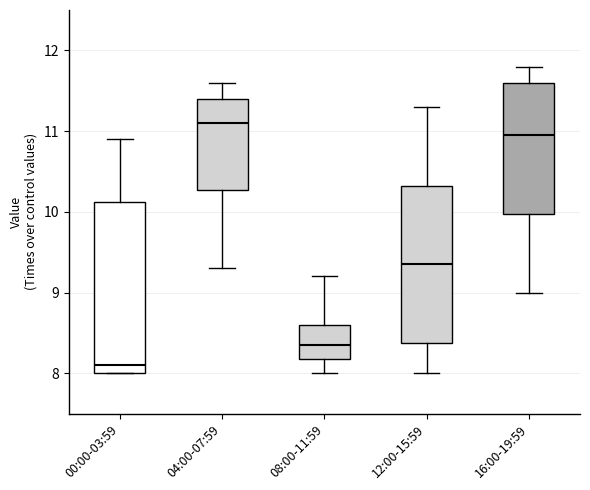

Which box has the lowest median line?

00:00-03:59